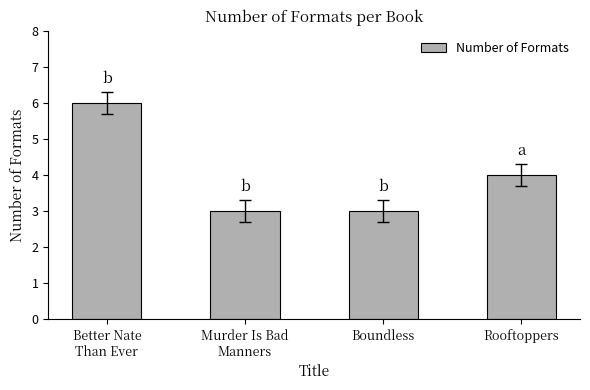

What is the minimum value shown in the chart?

3